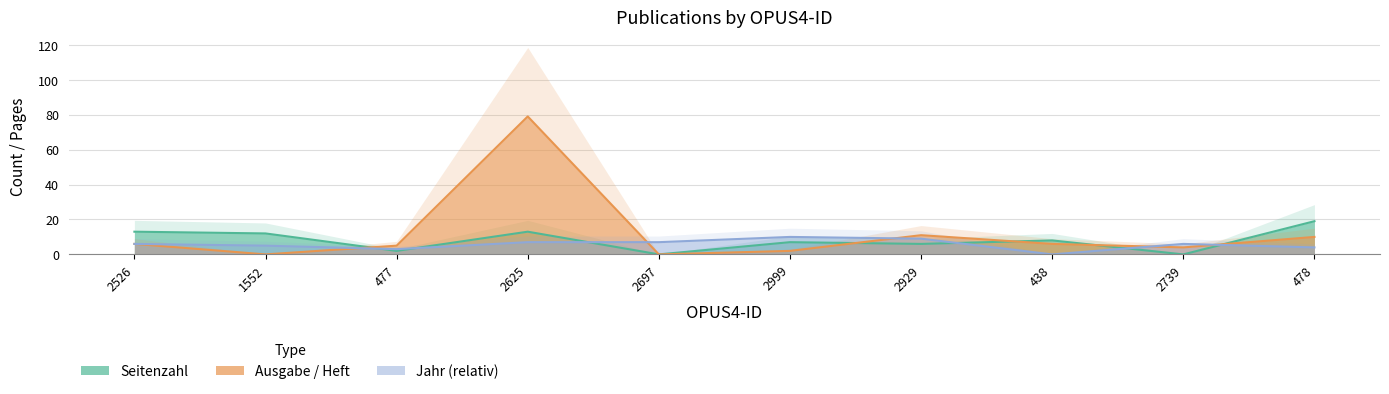

At which label does Ausgabe / Heft reach its peak?

2625